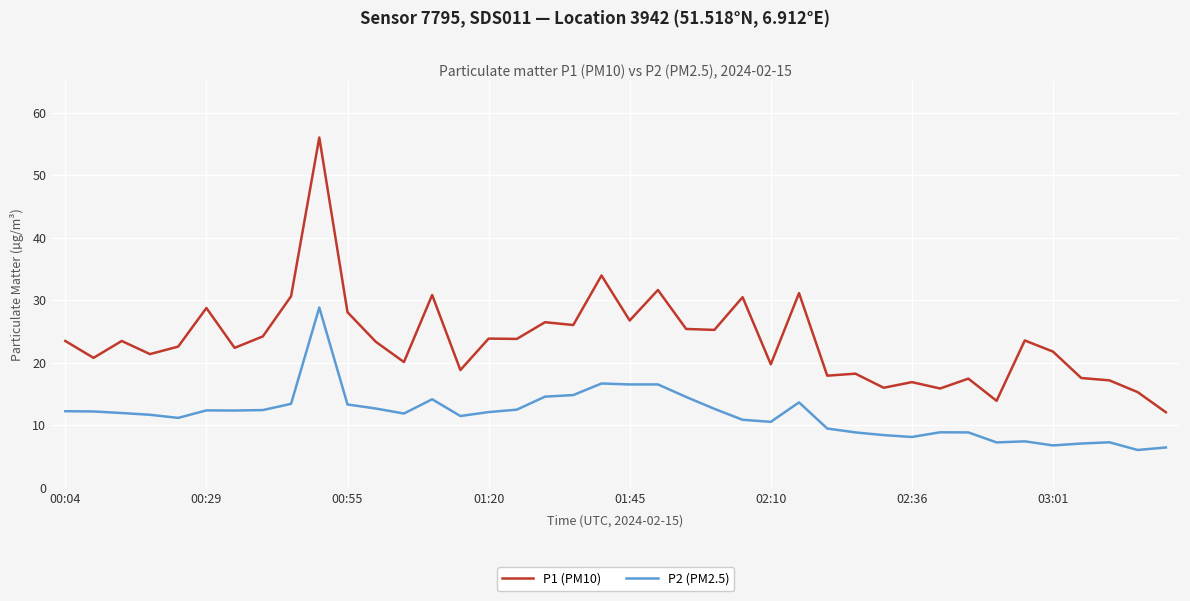

True or false: P2 (PM2.5) and P1 (PM10) cross at least once.

False